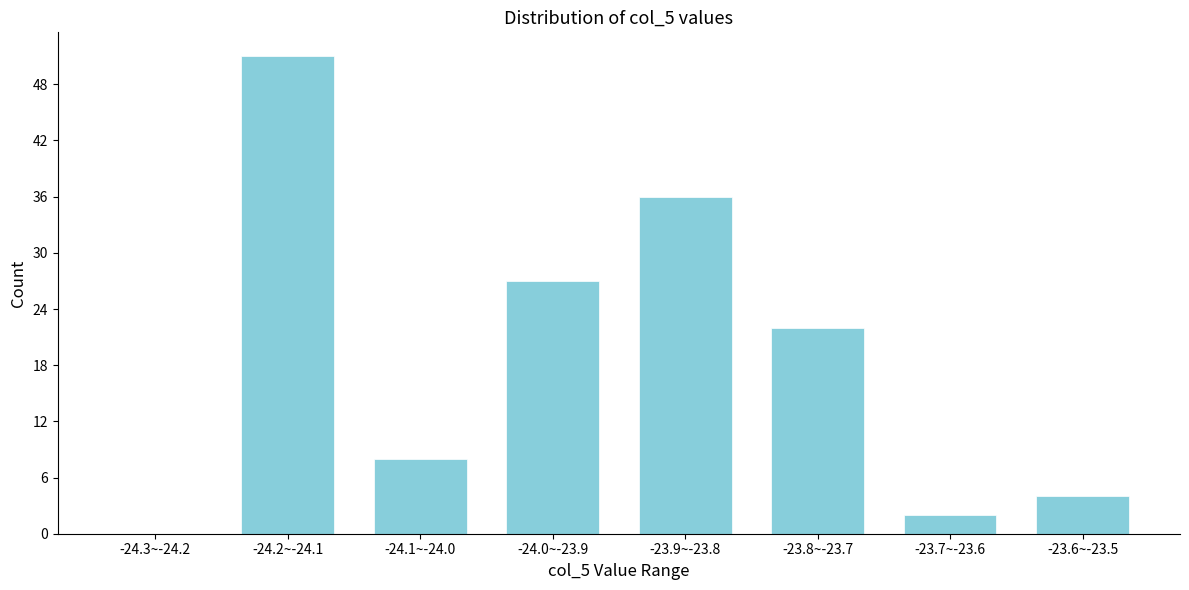

Reading left to right, list all the values displayed in this chart.

-24.3~-24.2=0	-24.2~-24.1=51	-24.1~-24.0=8	-24.0~-23.9=27	-23.9~-23.8=36	-23.8~-23.7=22	-23.7~-23.6=2	-23.6~-23.5=4